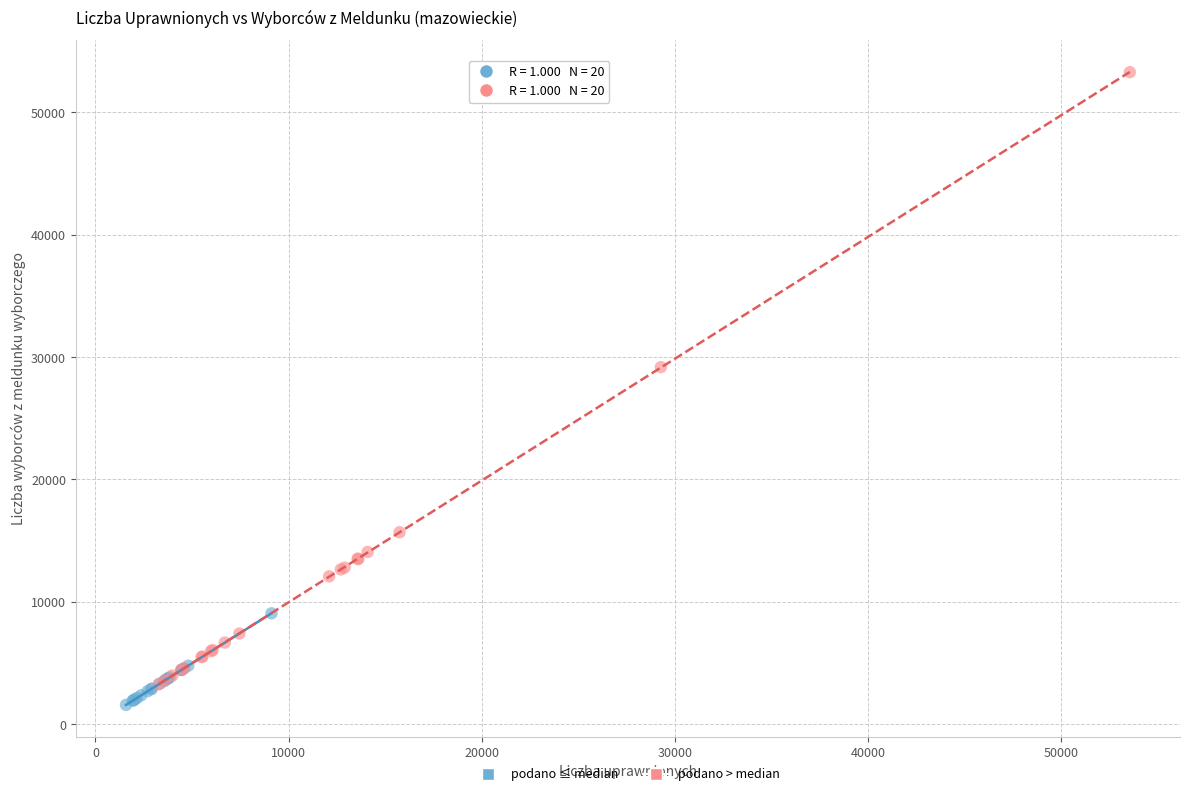

Which series reaches the maximum Y coordinate?

podano > median